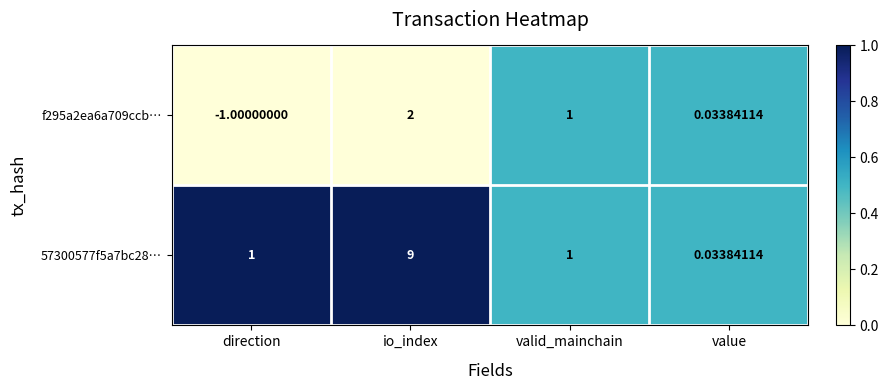

At which label is f295a2ea6a709ccb… closest to 0?

value